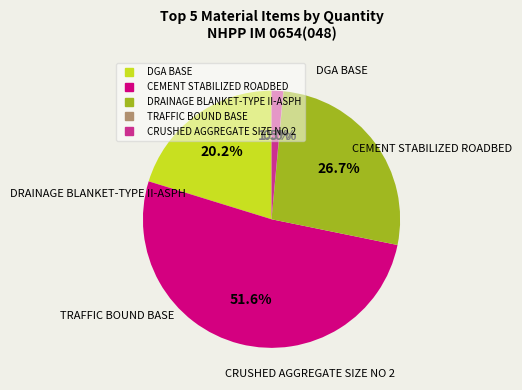

Which category has the biggest portion of the pie?

CEMENT STABILIZED ROADBED